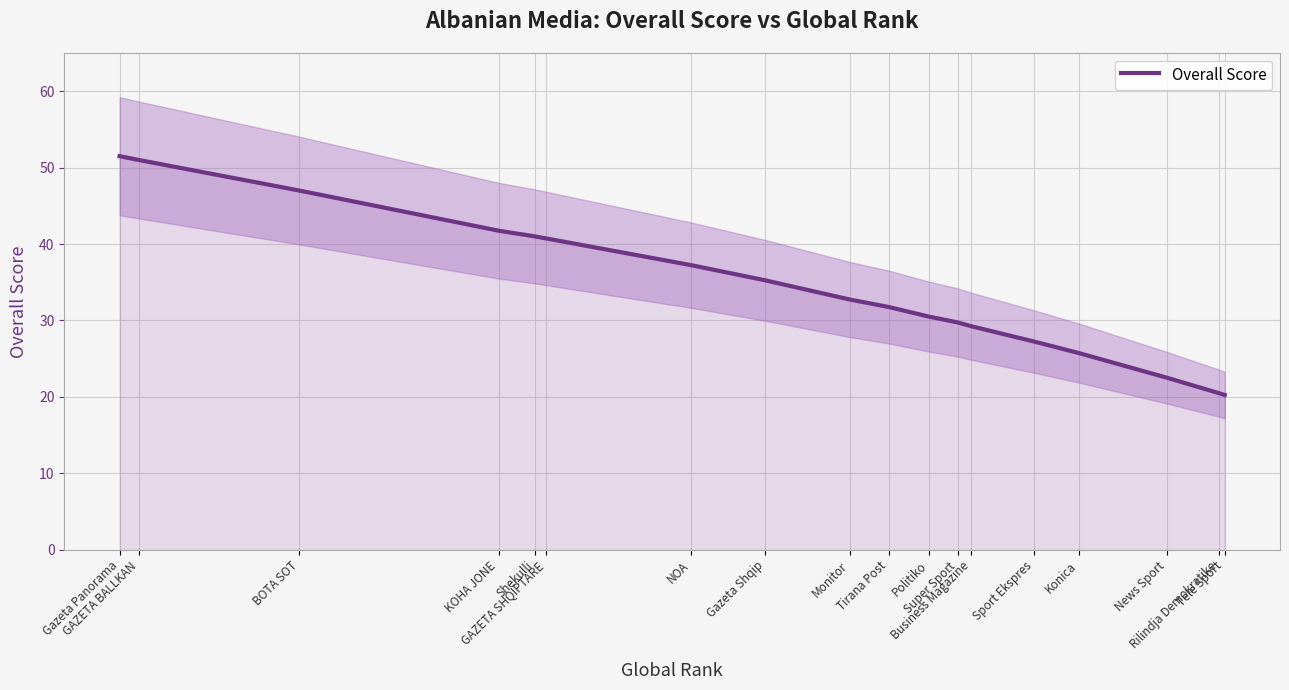

How many lines are shown in the chart?

1